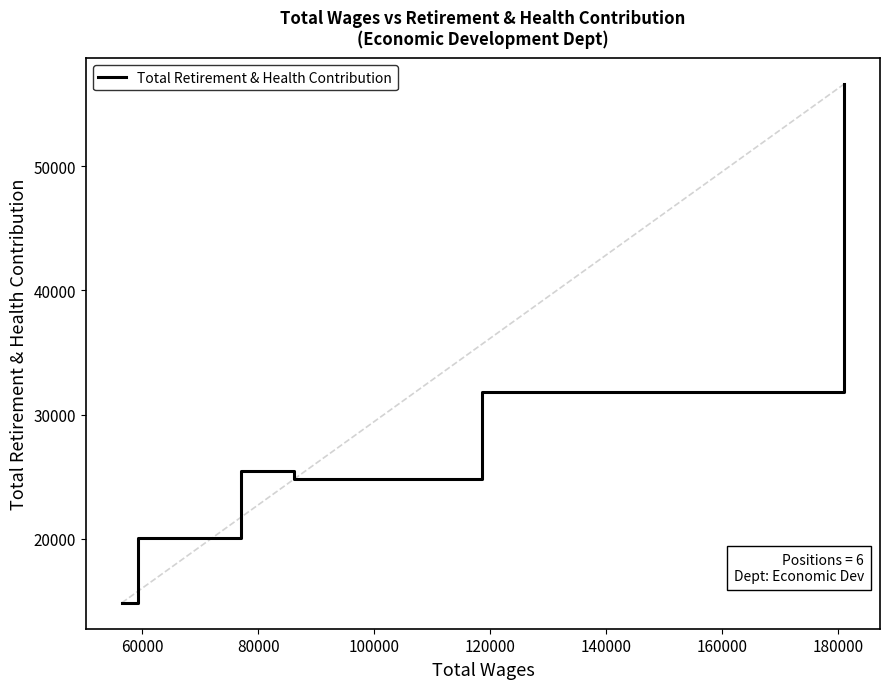

What is the smallest value displayed?

14830